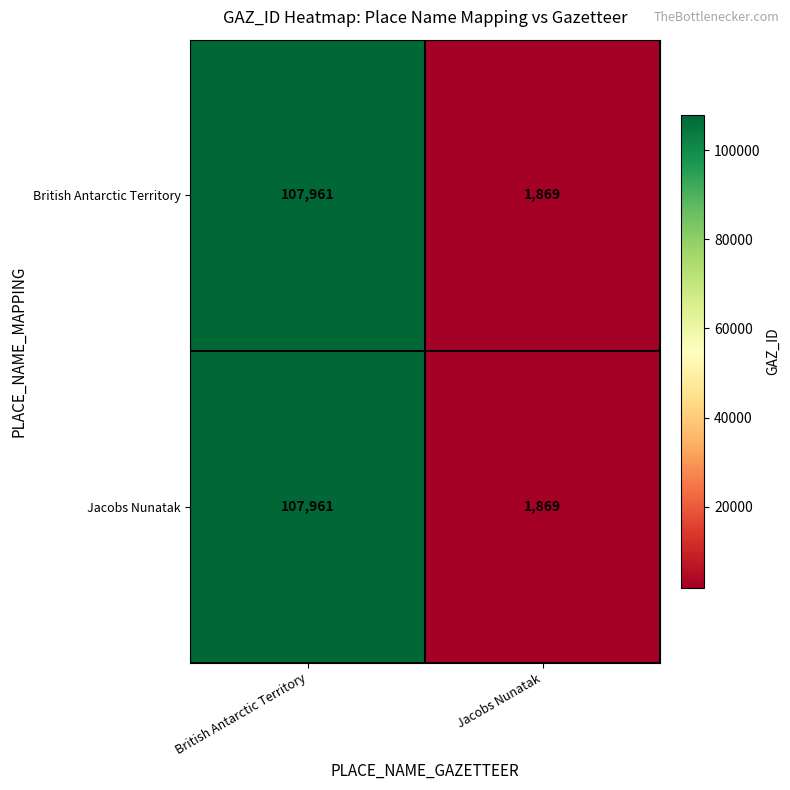

Reading left to right, extract all data points from this chart.

British Antarctic Territory: British Antarctic Territory=107961	Jacobs Nunatak=1869
Jacobs Nunatak: British Antarctic Territory=107961	Jacobs Nunatak=1869